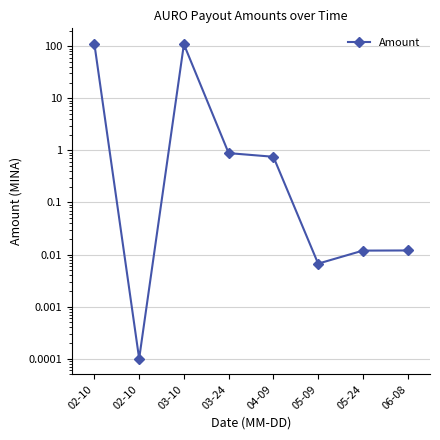

List the labels in order of value, smallest first.

02-10, 05-09, 05-24, 06-08, 04-09, 03-24, 03-10, 02-10